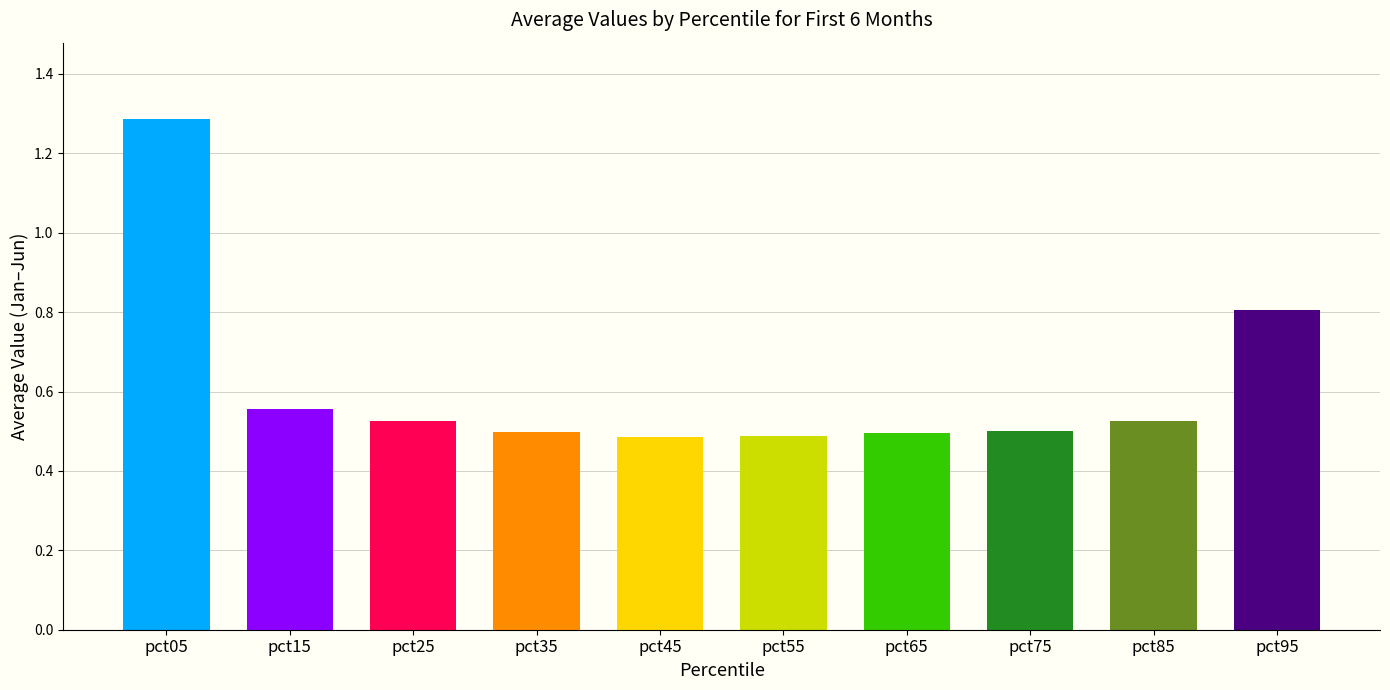

Count the number of categories in the chart.

10